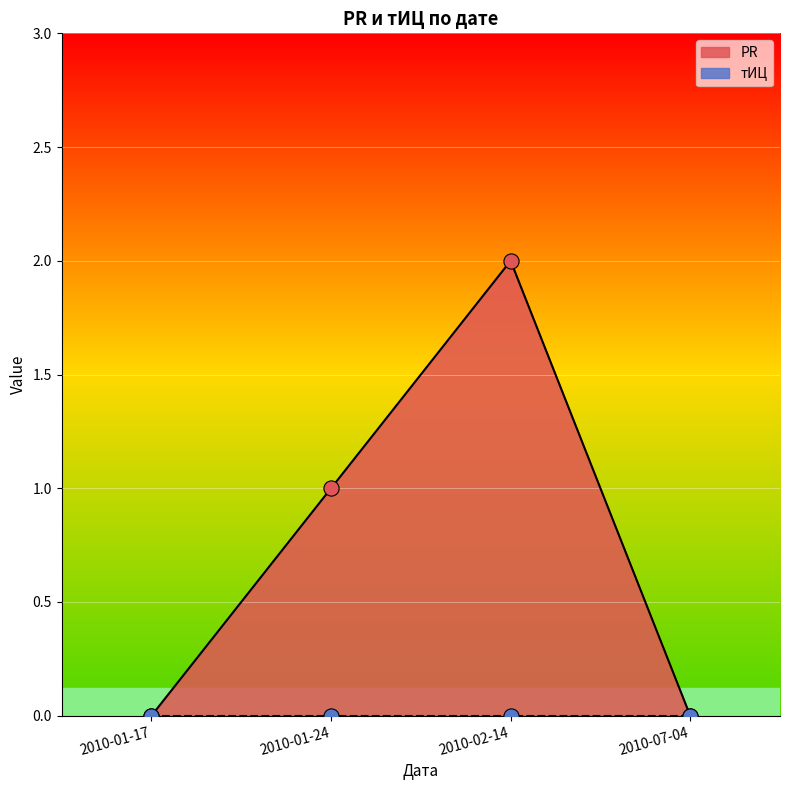

Which series has the widest spread of Y values?

PR